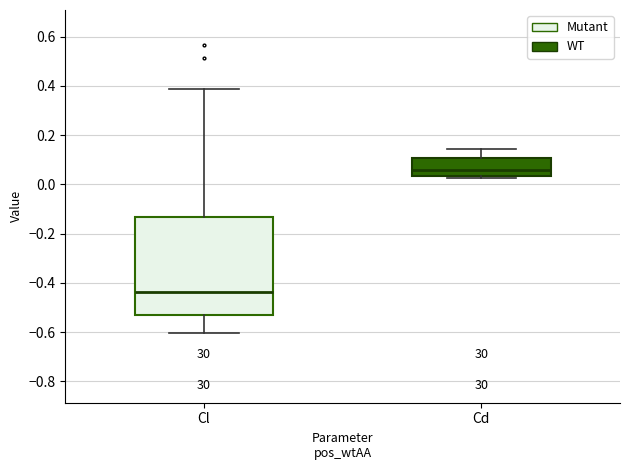

Reading left to right, transcribe this box plot: for each box, give where its median line is, the range the box spans, and where its two whiskers end, as read against the y-axis. The values are not printed on the chart, so give them approximately, as read against the axis.

Cl: median -0.44, box -0.52 to -0.14, whiskers -0.60 to 0.38
Cd: median 0.06, box 0.04 to 0.10, whiskers 0.02 to 0.14